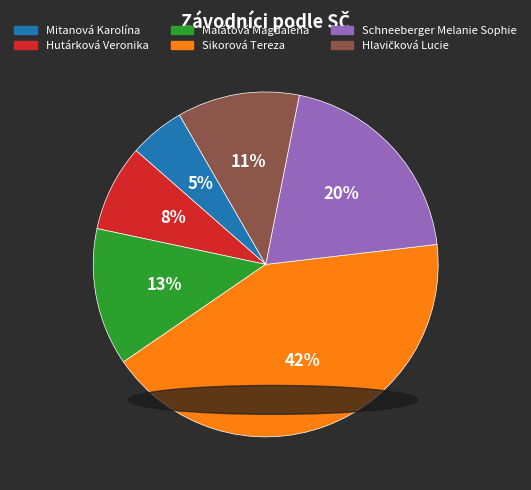

To the nearest percent, what percentage of the pie is Schneeberger Melanie Sophie?

20%